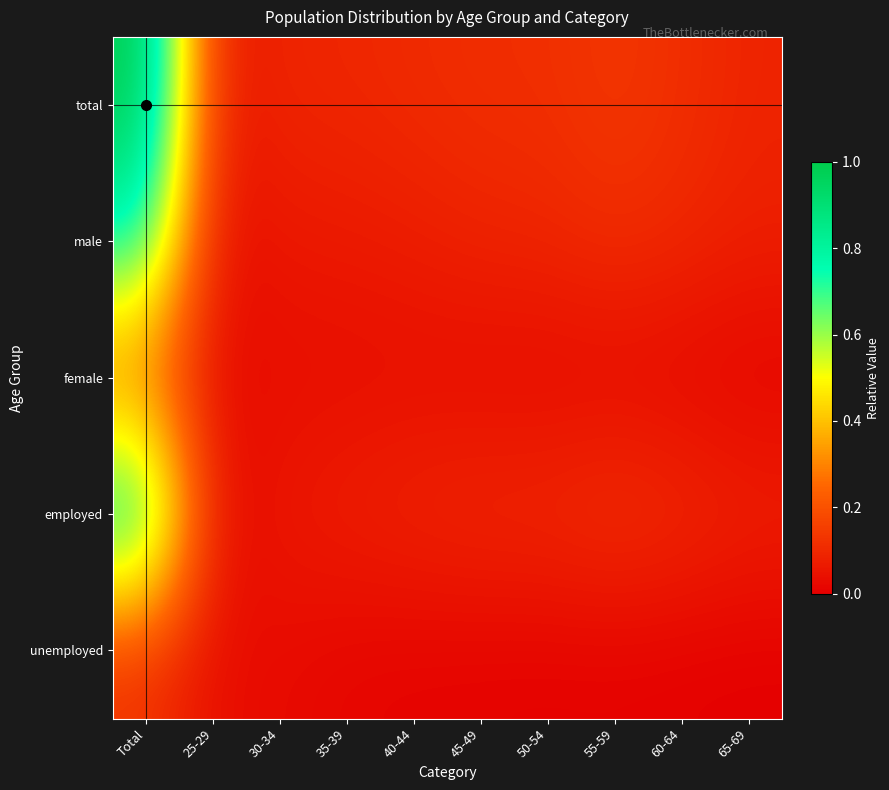

Reading left to right, transcribe all the data shown in this chart.

total: Total=1.0	25-29=0.1	30-34=0.1	35-39=0.1	40-44=0.1	45-49=0.1	50-54=0.1	55-59=0.1	60-64=0.1	65-69=0.1
male: Total=0.8	25-29=0.0	30-34=0.1	35-39=0.1	40-44=0.1	45-49=0.1	50-54=0.1	55-59=0.1	60-64=0.1	65-69=0.1
female: Total=0.2	25-29=0.0	30-34=0.0	35-39=0.0	40-44=0.0	45-49=0.0	50-54=0.0	55-59=0.0	60-64=0.0	65-69=0.0
employed: Total=0.9	25-29=0.0	30-34=0.1	35-39=0.1	40-44=0.1	45-49=0.1	50-54=0.1	55-59=0.1	60-64=0.1	65-69=0.1
unemployed: Total=0.1	25-29=0.0	30-34=0.0	35-39=0.0	40-44=0.0	45-49=0.0	50-54=0.0	55-59=0.0	60-64=0.0	65-69=0.0